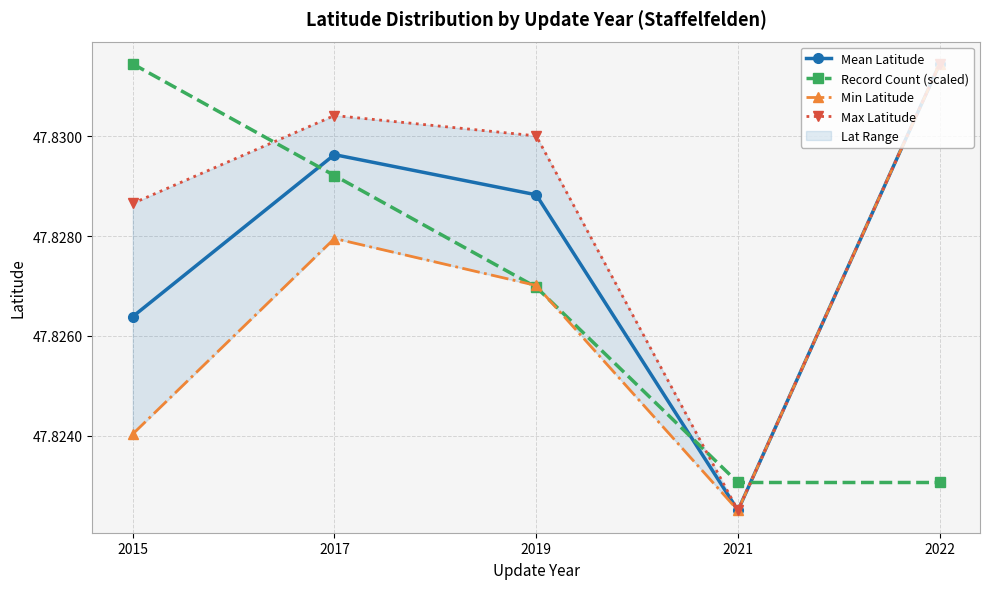

What value does the Min Latitude series have at 2022?

47.8